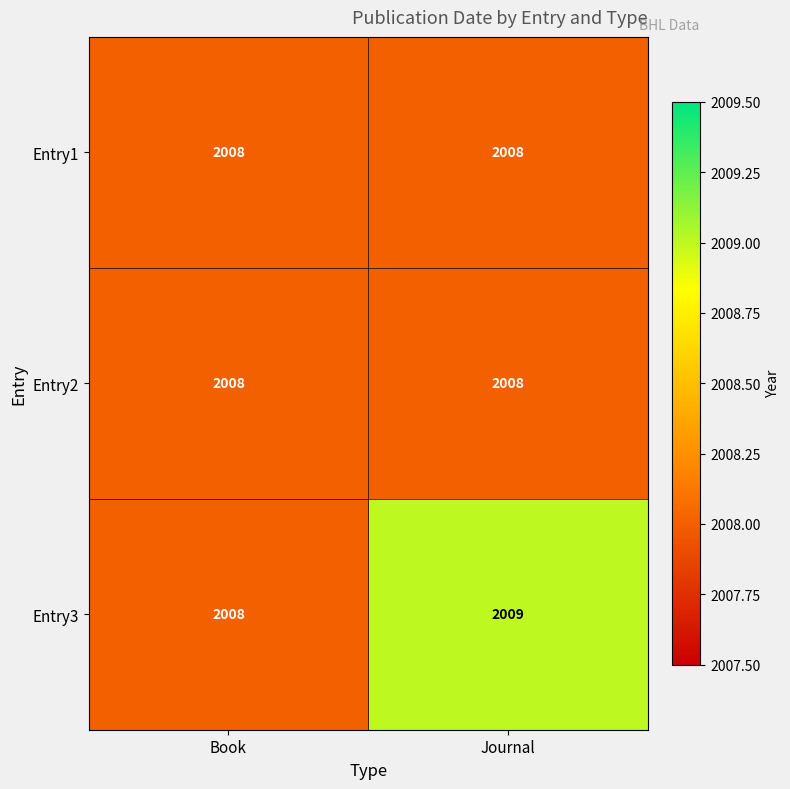

Is it true that Entry2 equals 2008 at Journal?

True